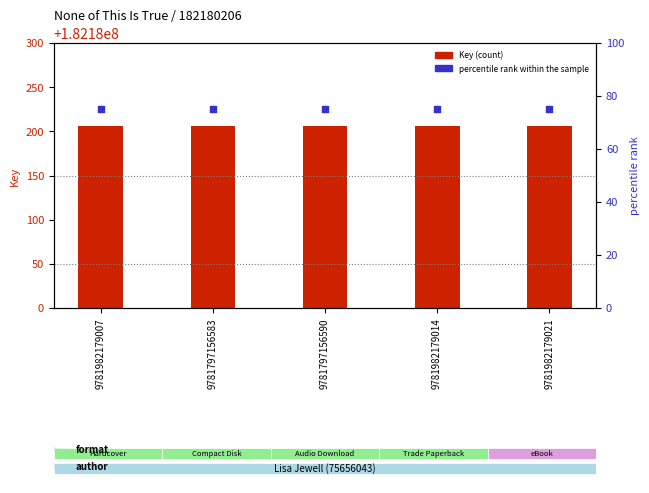

Which series reaches the maximum Y coordinate?

Key